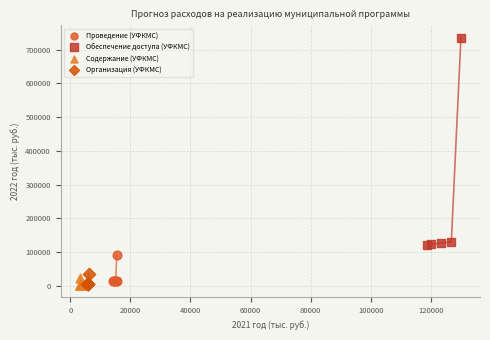

Which series has the widest spread of Y values?

Обеспечение доступа (УФКМС)